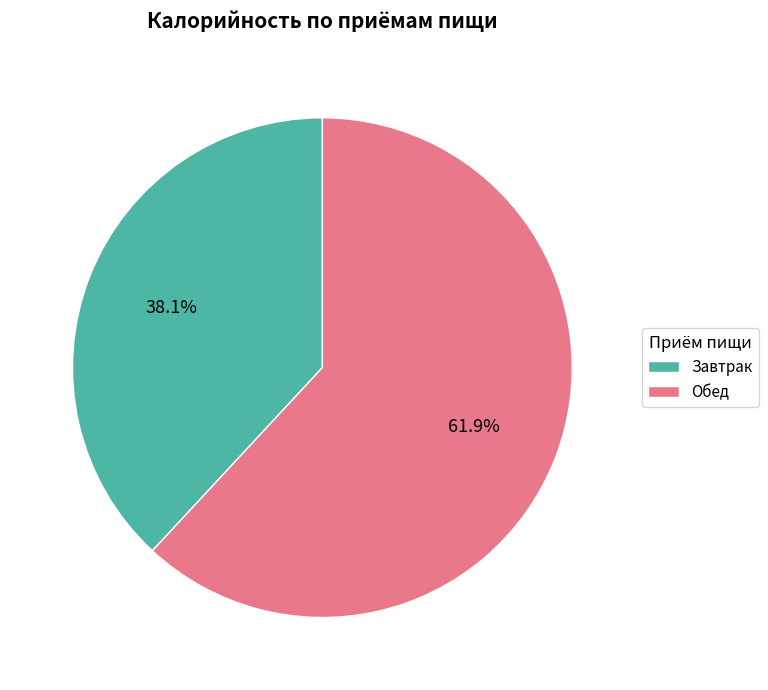

How many slices are in this pie chart?

2